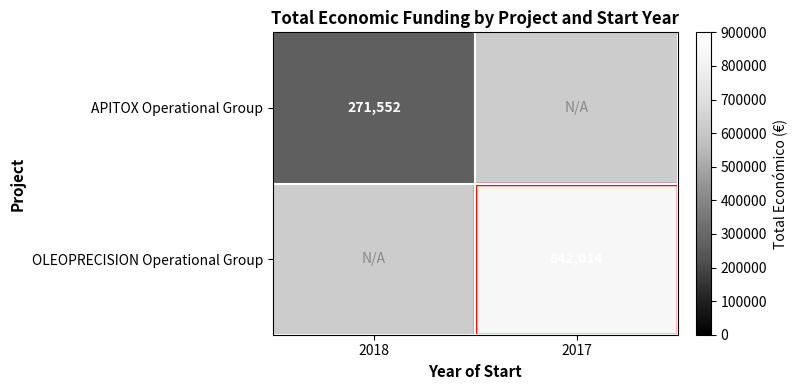

The APITOX Operational Group series shows 57226 at 2018. True or false?

False